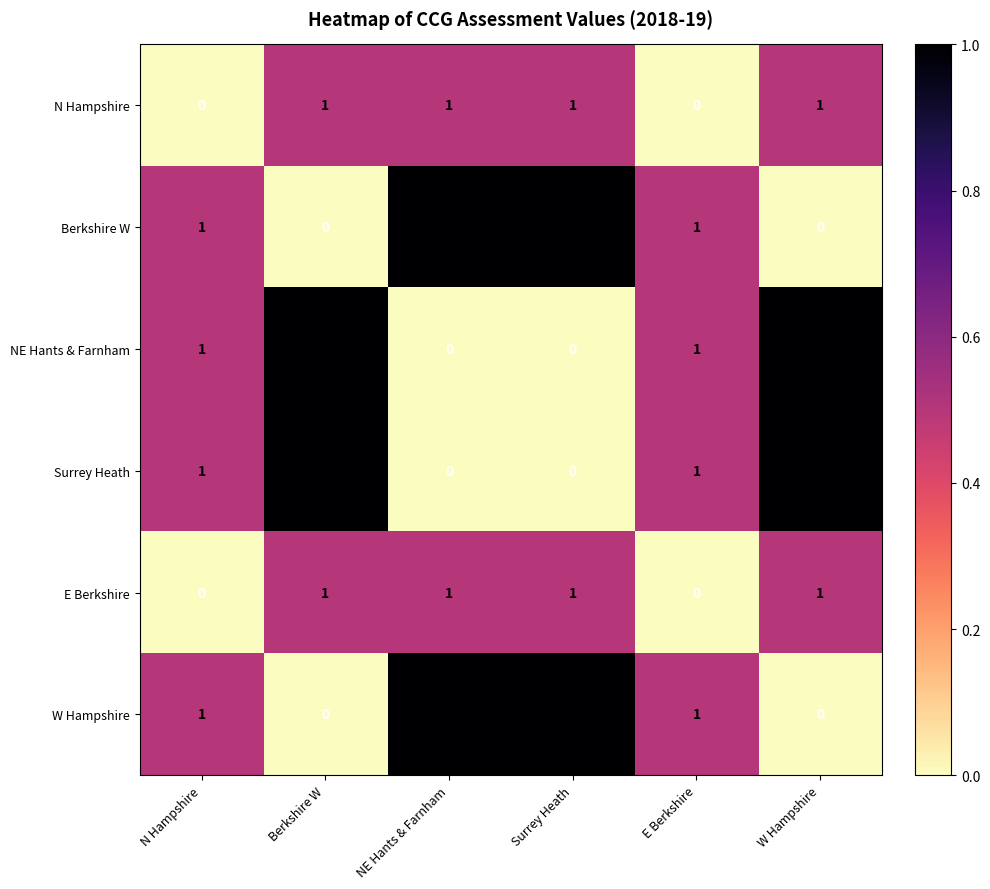

Is the value of N Hampshire at Berkshire W greater than the value of Berkshire W at Surrey Heath?

No